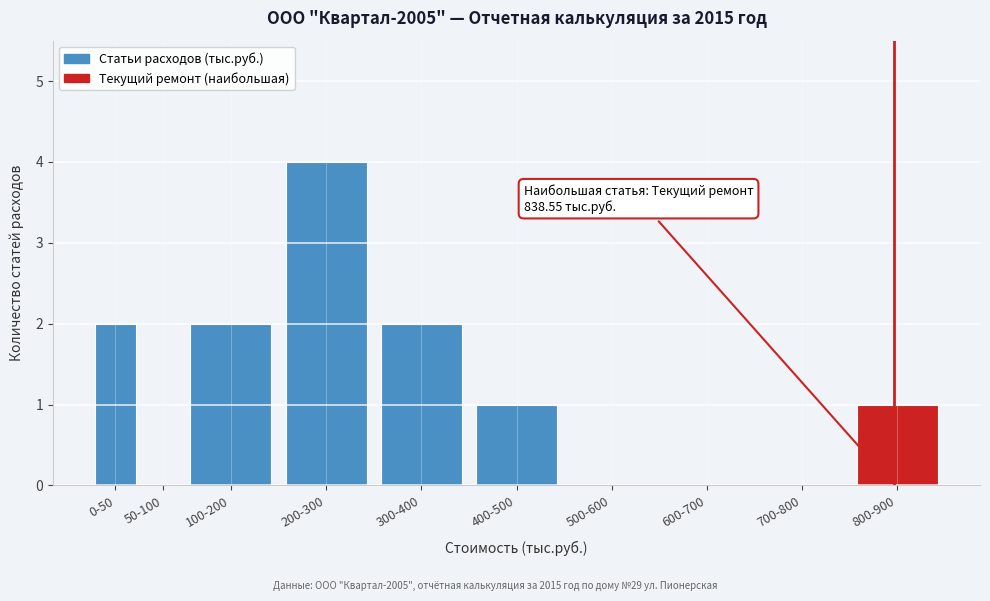

Reading left to right, list all the values displayed in this chart.

0-50=2	50-100=0	100-200=2	200-300=4	300-400=2	400-500=1	500-600=0	600-700=0	700-800=0	800-900=1